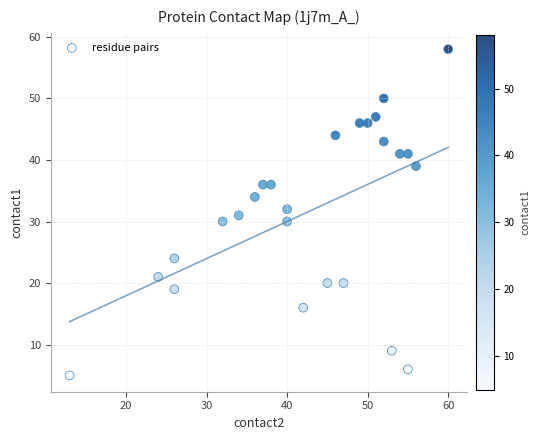

What is the range of X values (max minus min)?

47